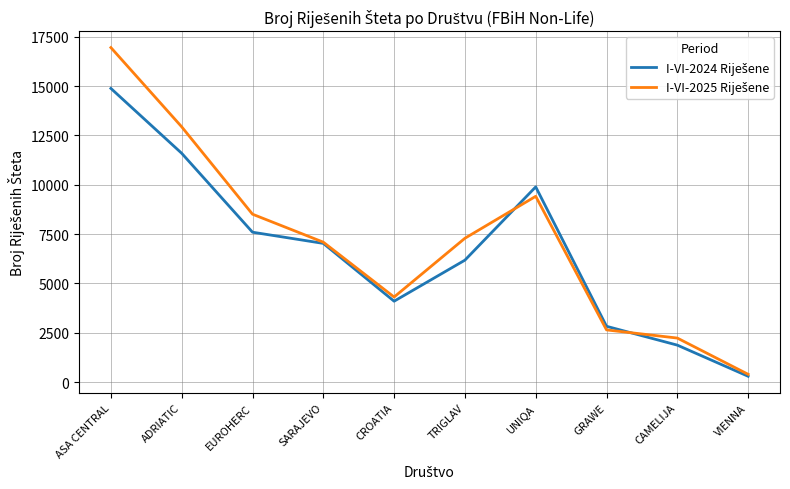

Which category has the lowest value across all series?

VIENNA